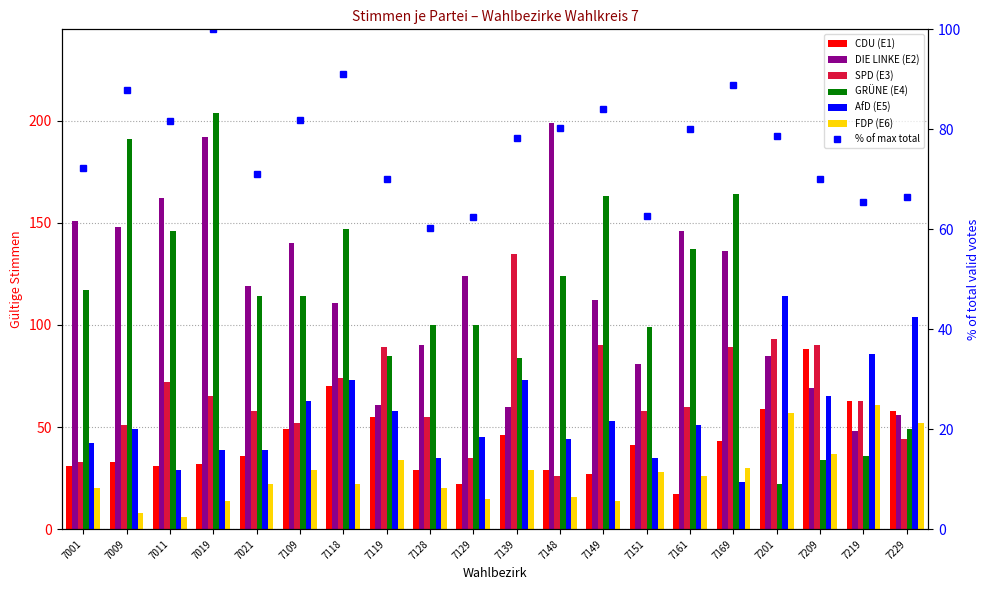

What is the value of the AfD (E5) bar at the 10th from the left?

45